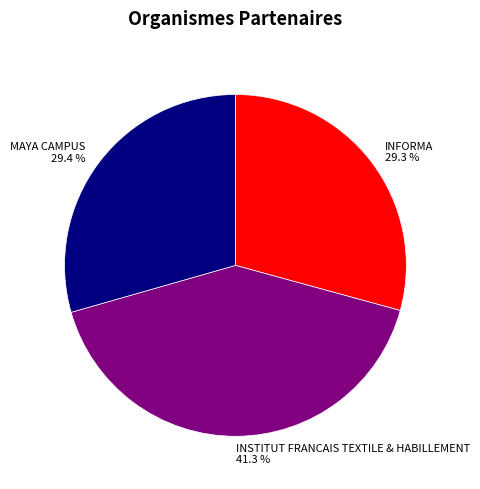

Approximately how many times larger is the value at INFORMA compared to MAYA CAMPUS?

1.0